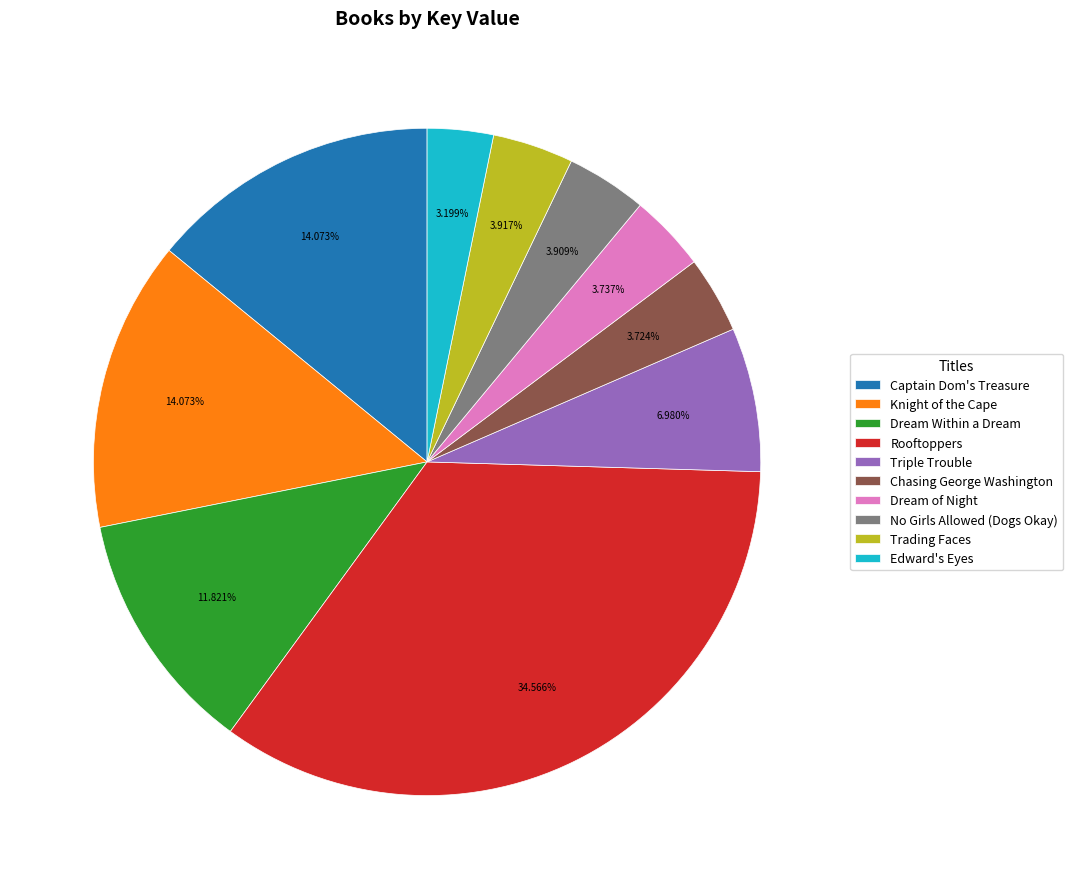

To the nearest percent, what portion does Chasing George Washington represent?

4%